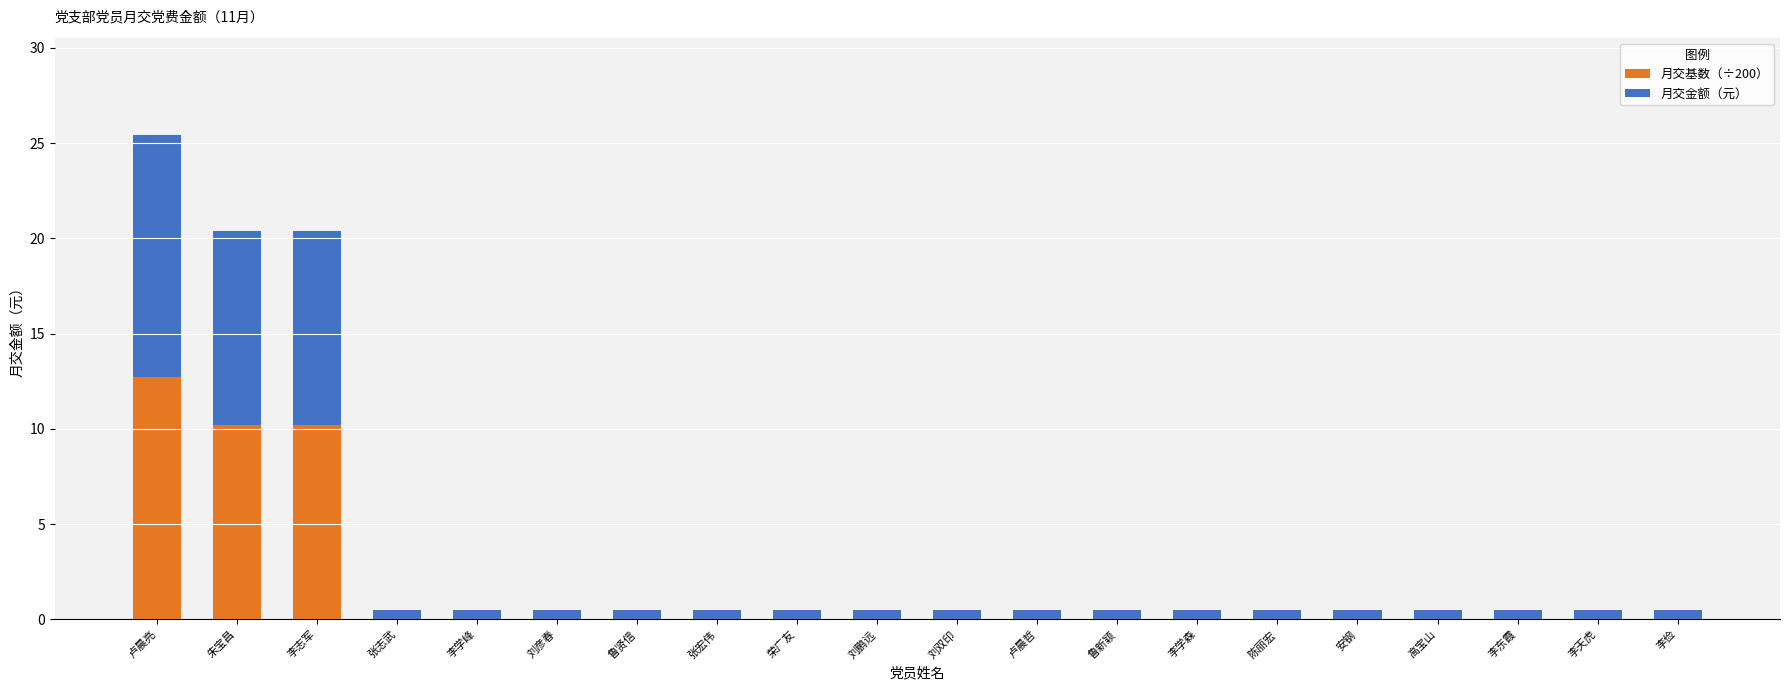

True or false: 月交基数（÷200） has a value of 0.0 at 张志武.

True